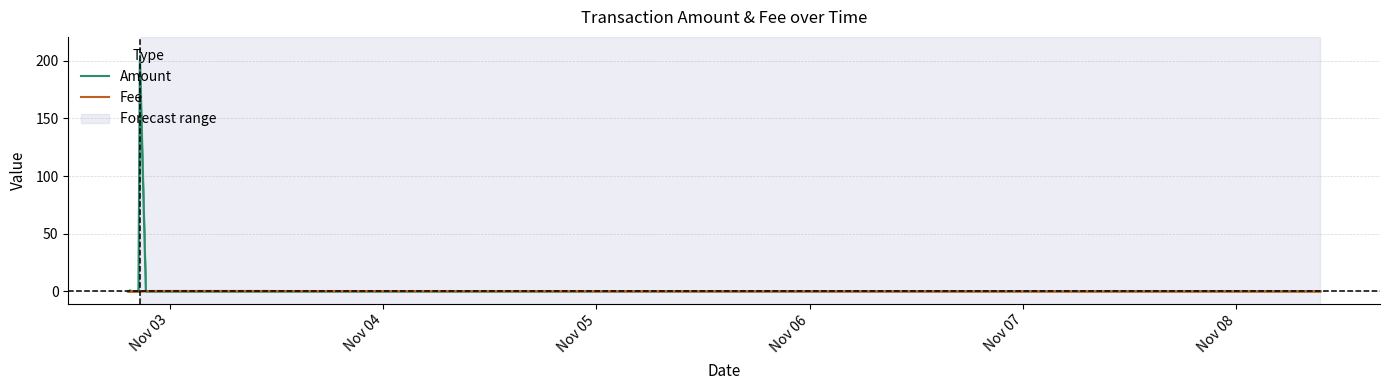

At how many categories does at least one series exceed 181?

1